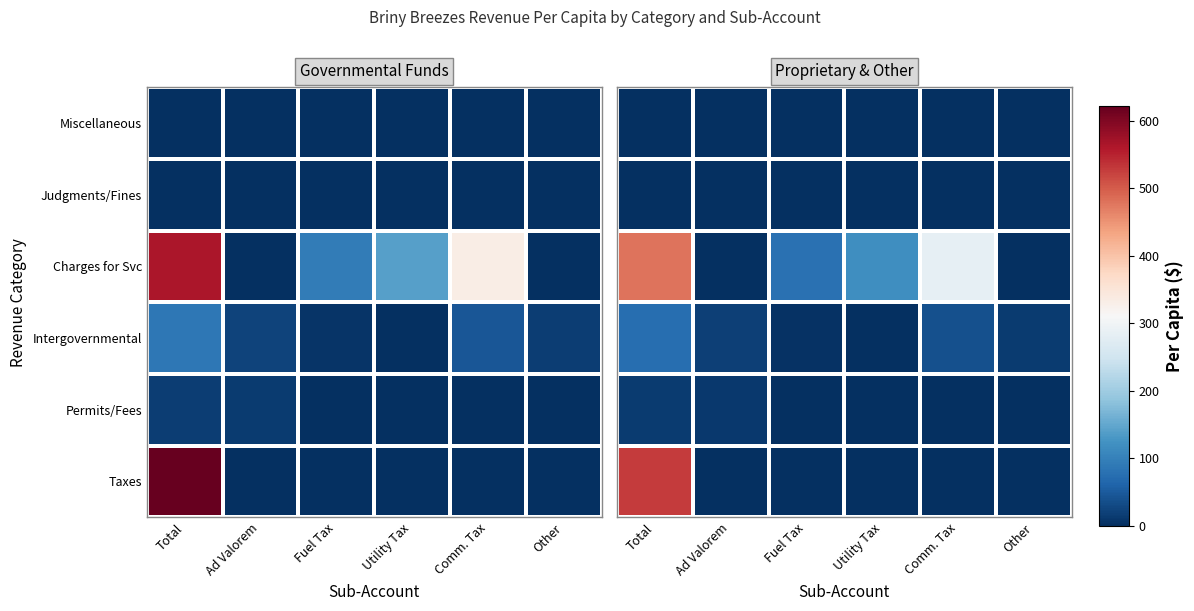

At which category does the chart reach its peak across all series?

Total